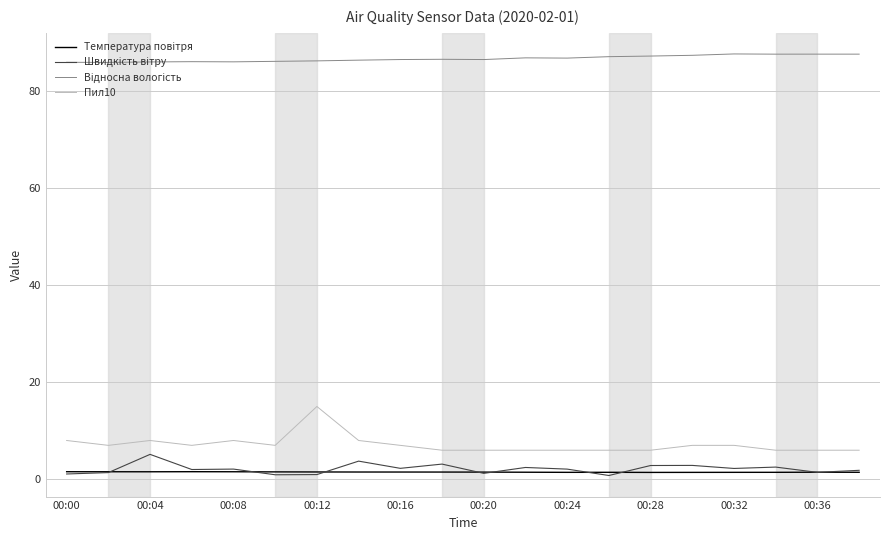

What is the maximum value shown in the chart?

87.6